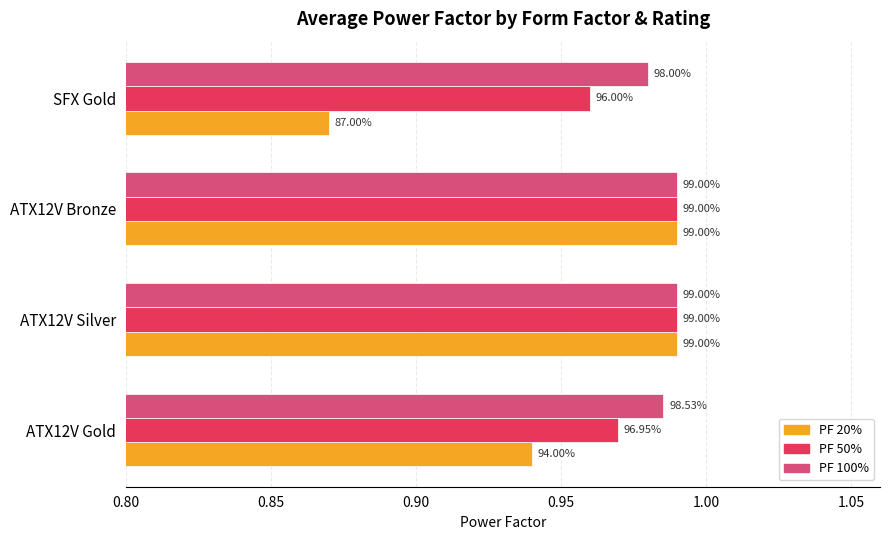

What is the sum of all PF 100% values?

3.9